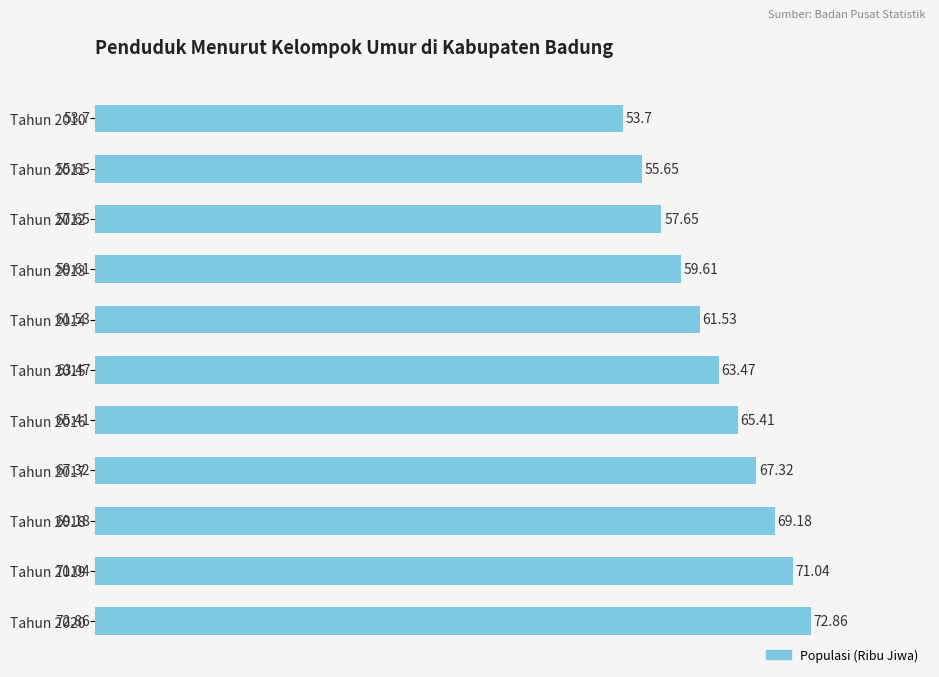

Does the chart contain any negative values?

No